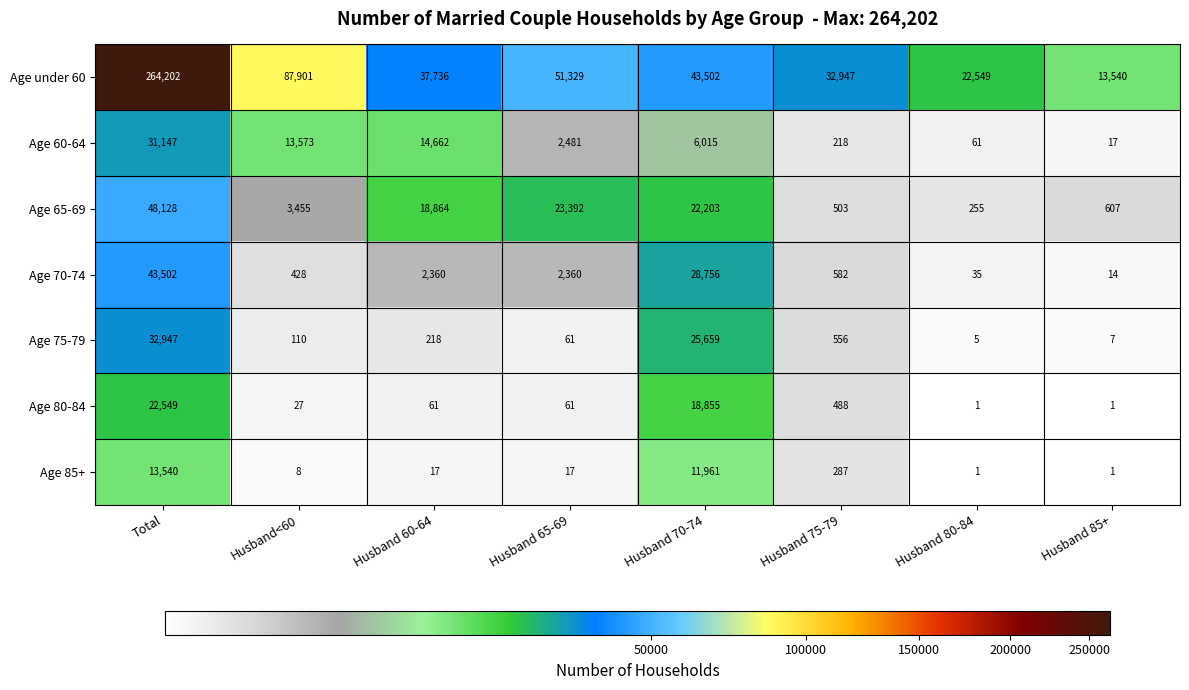

What value does the Age 80-84 series have at Total, to the nearest 10?

22550